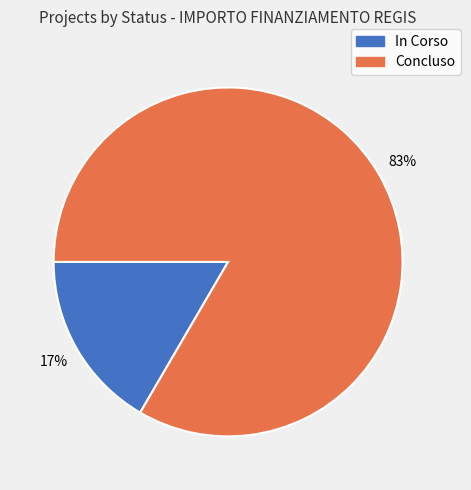

How many segments does this pie chart have?

2